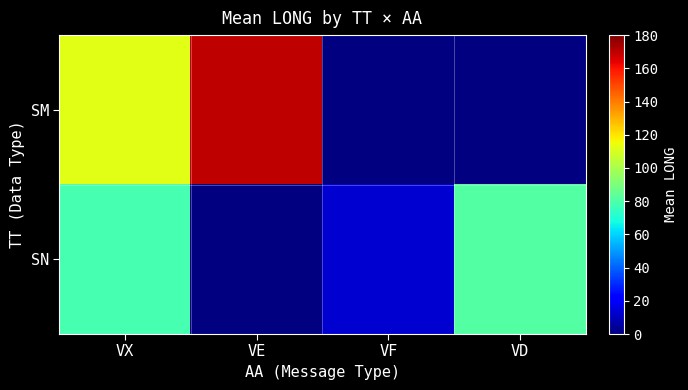

What is the minimum value shown in the chart?

12.7